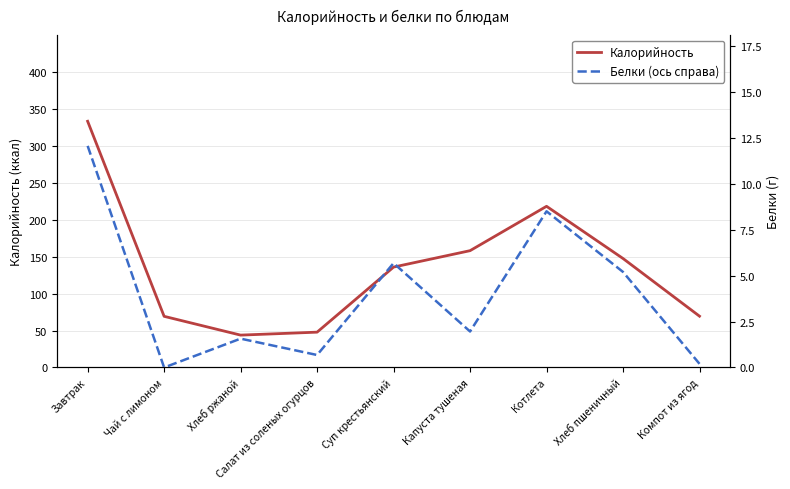

What position from the right is Компот из ягод?

1